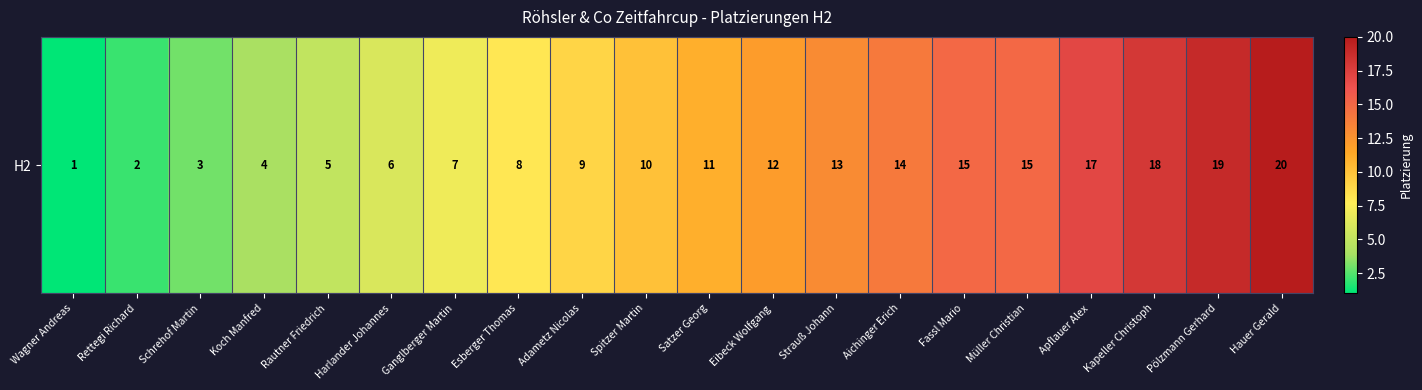

What is the sum of the values at Schrehof Martin and Koch Manfred?

7